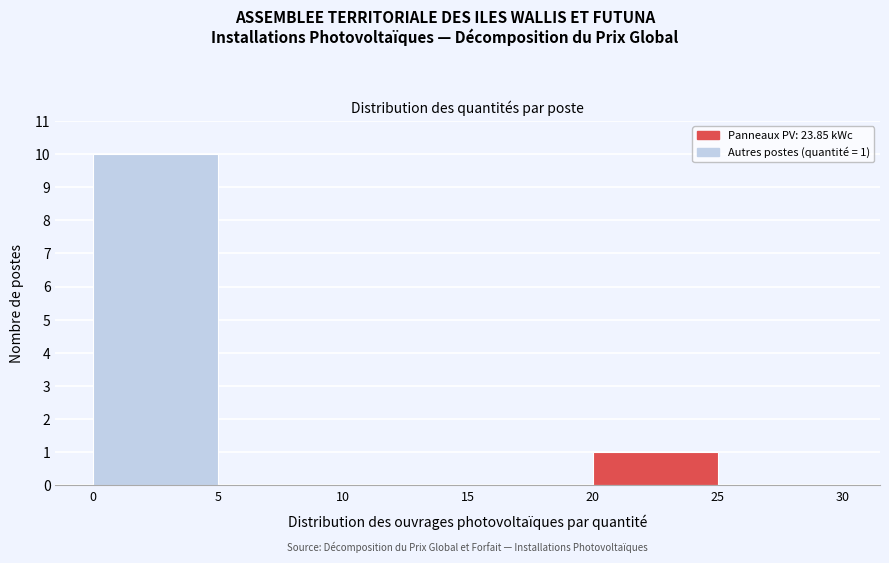

Over which range of the x-axis is the bar tallest?

0 to 5